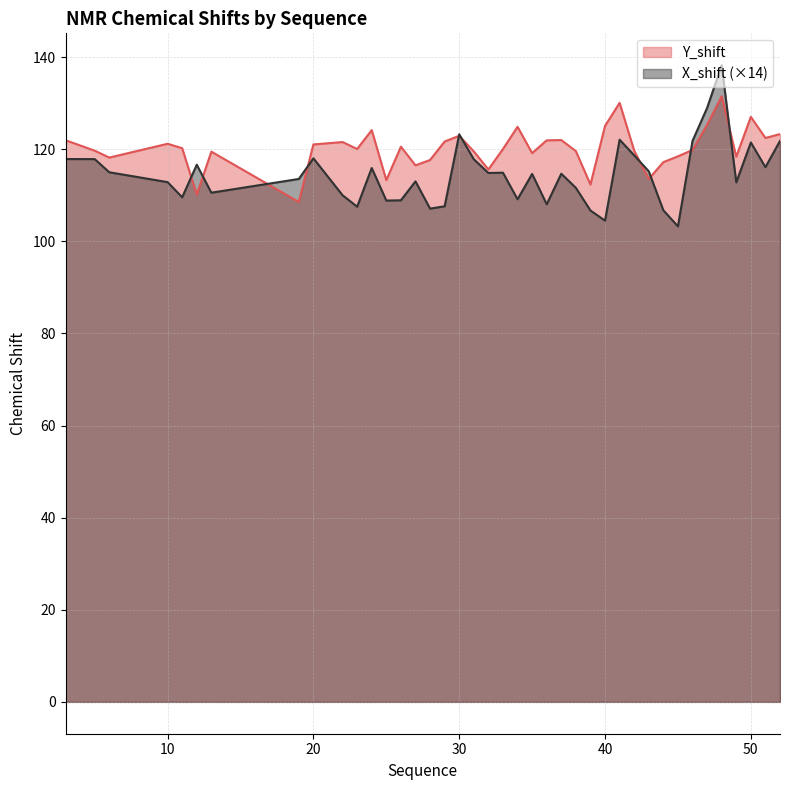

Which series changed the most between 12 and 49?

Y_shift